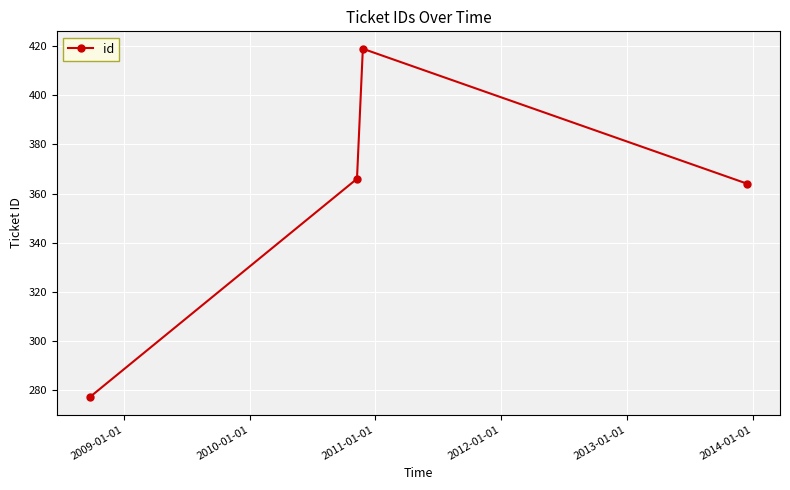

Reading right to left, transcribe all the data shown in this chart.

364	419	366	277